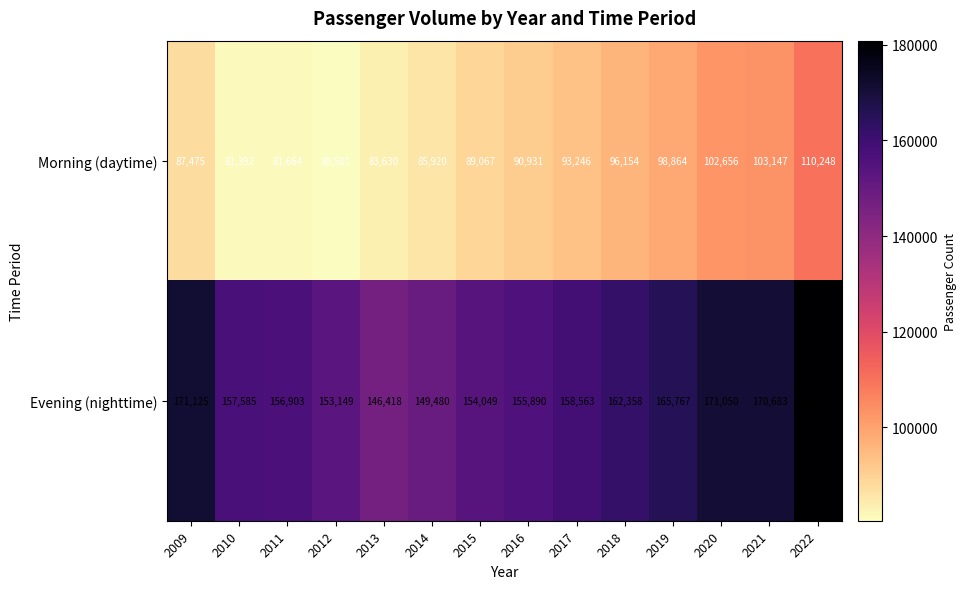

How many data points does each series have?

14